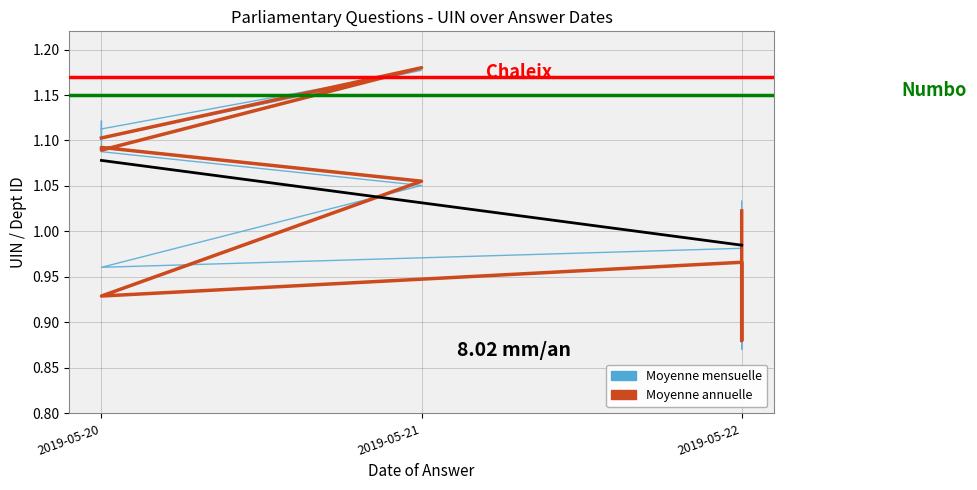

What is the sum of the Trend (Dept normalized) values at 2019-05-22 and 2019-05-21?

2.1